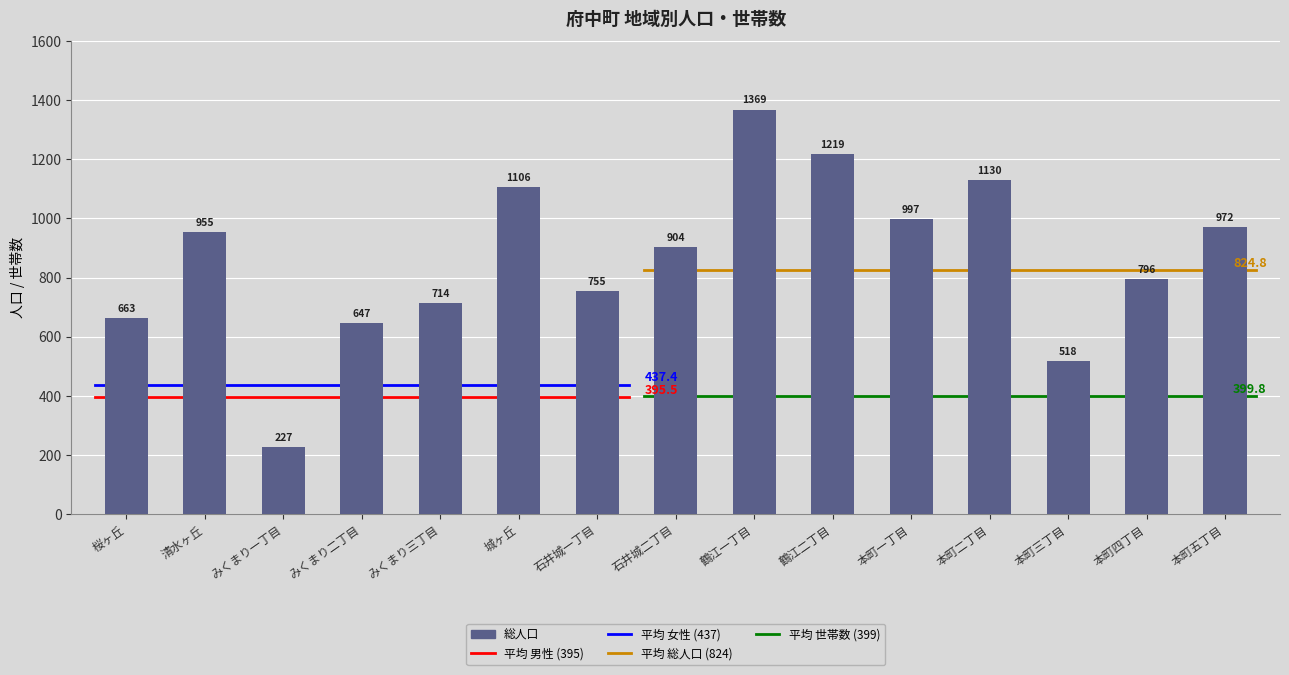

Which has a higher value, 清水ヶ丘 or 鶴江二丁目?

鶴江二丁目